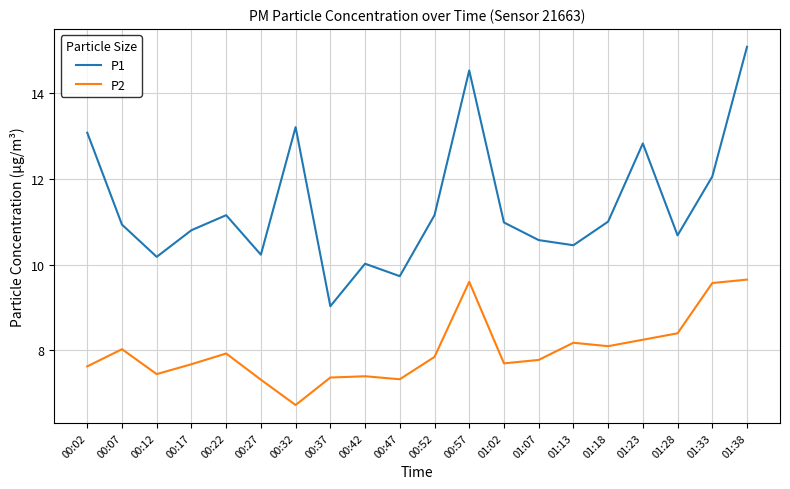

What are all the series names shown in the legend?

P1, P2